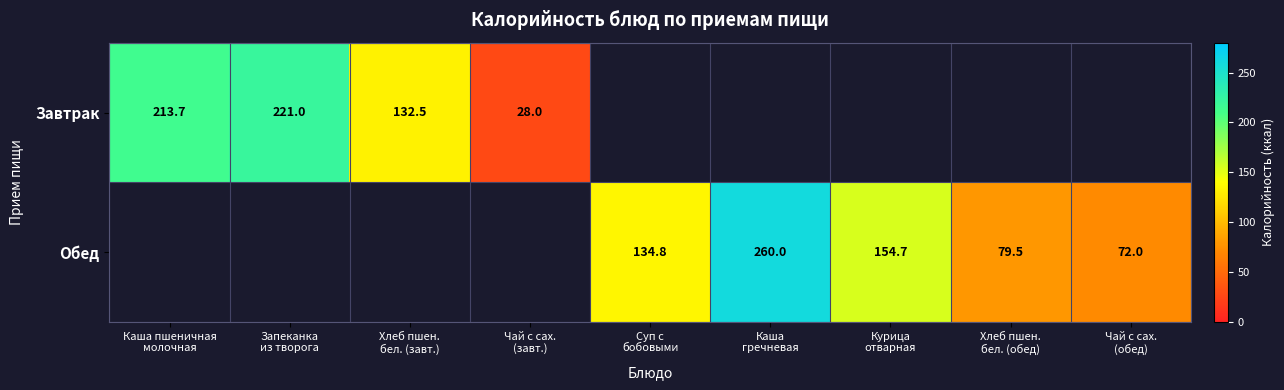

Rank the categories by Обед value from lowest to highest.

Каша пшеничная молочная, Запеканка из творога, Хлеб пшен. бел. (завт.), Чай с сах. (завт.), Чай с сах. (обед), Хлеб пшен. бел. (обед), Суп с бобовыми, Курица отварная, Каша гречневая